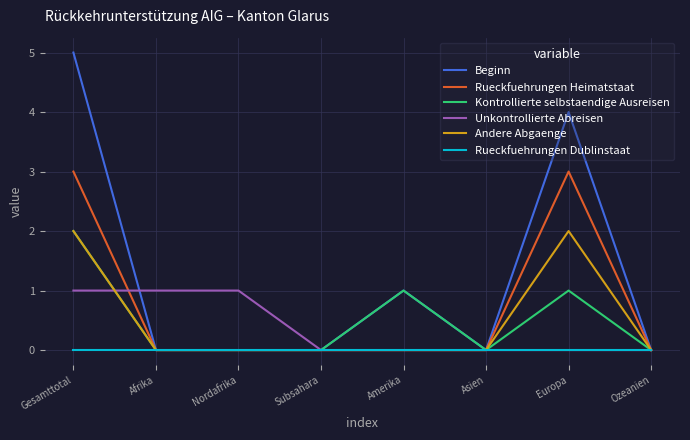

Which category has the highest value across all series?

Gesamttotal